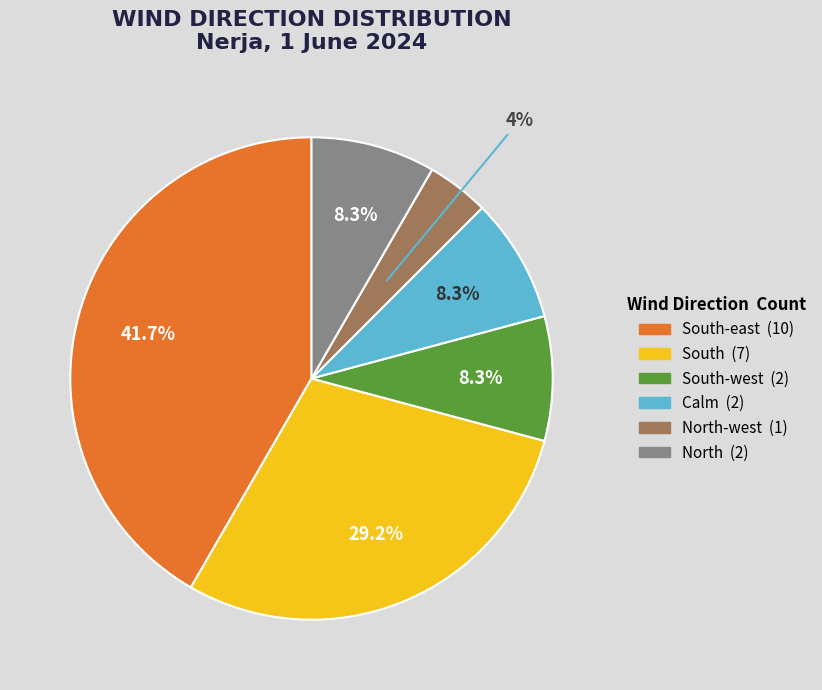

Is there a majority slice in this chart?

No